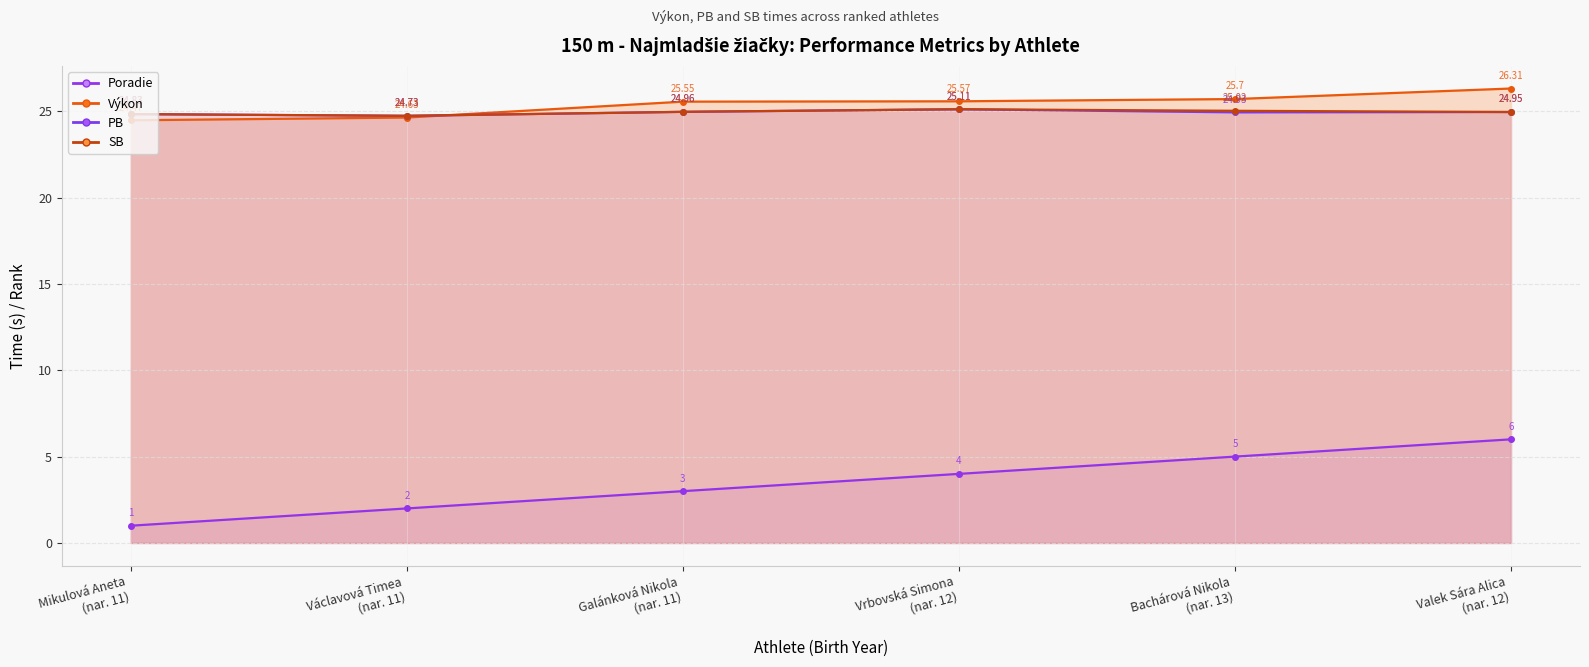

True or false: Poradie has more than 0 interior local peaks.

False